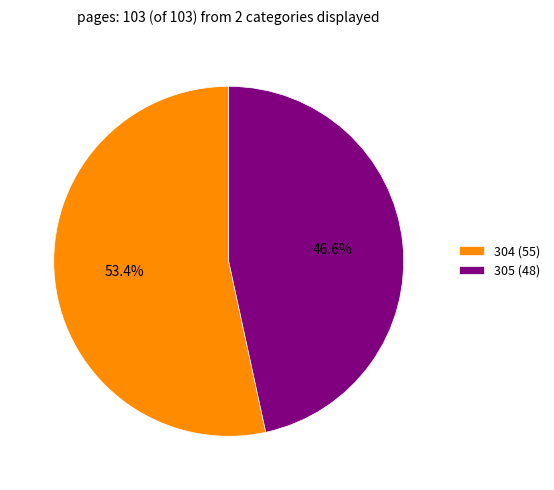

The 304 slice represents 48% of the pie. True or false?

False